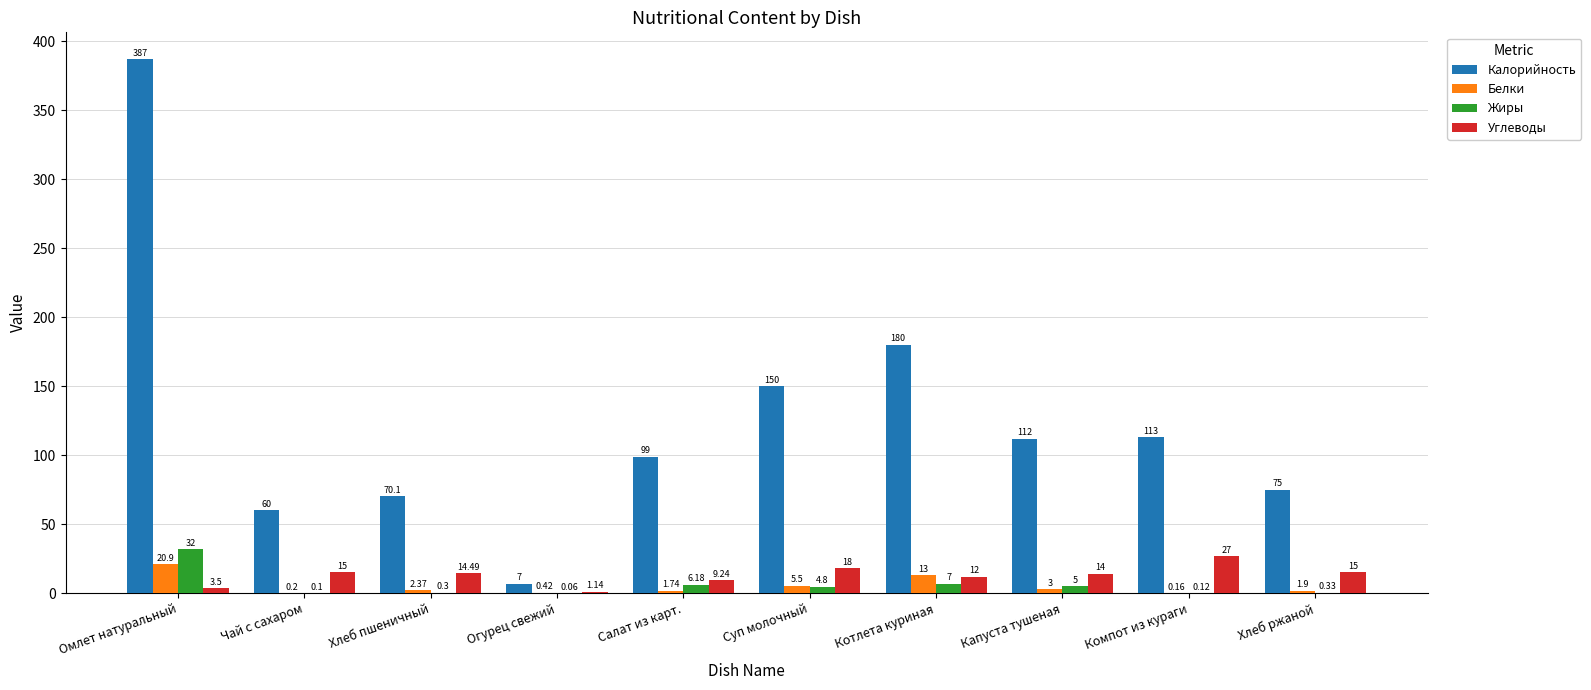

Which series has the largest total across all categories?

Калорийность